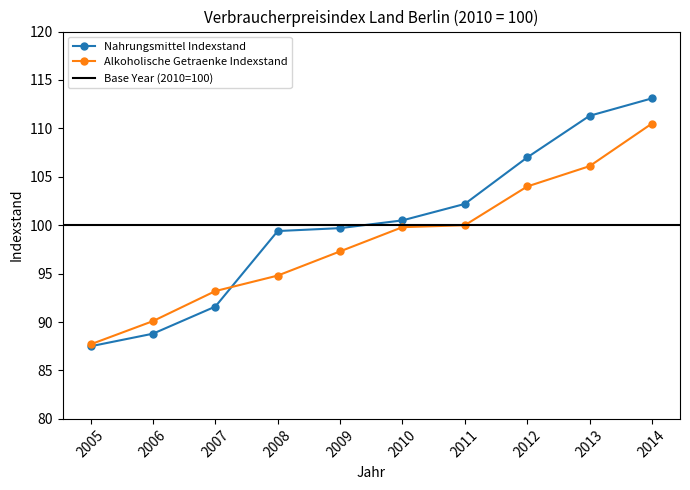

At which category is the sum across all series the highest?

2014